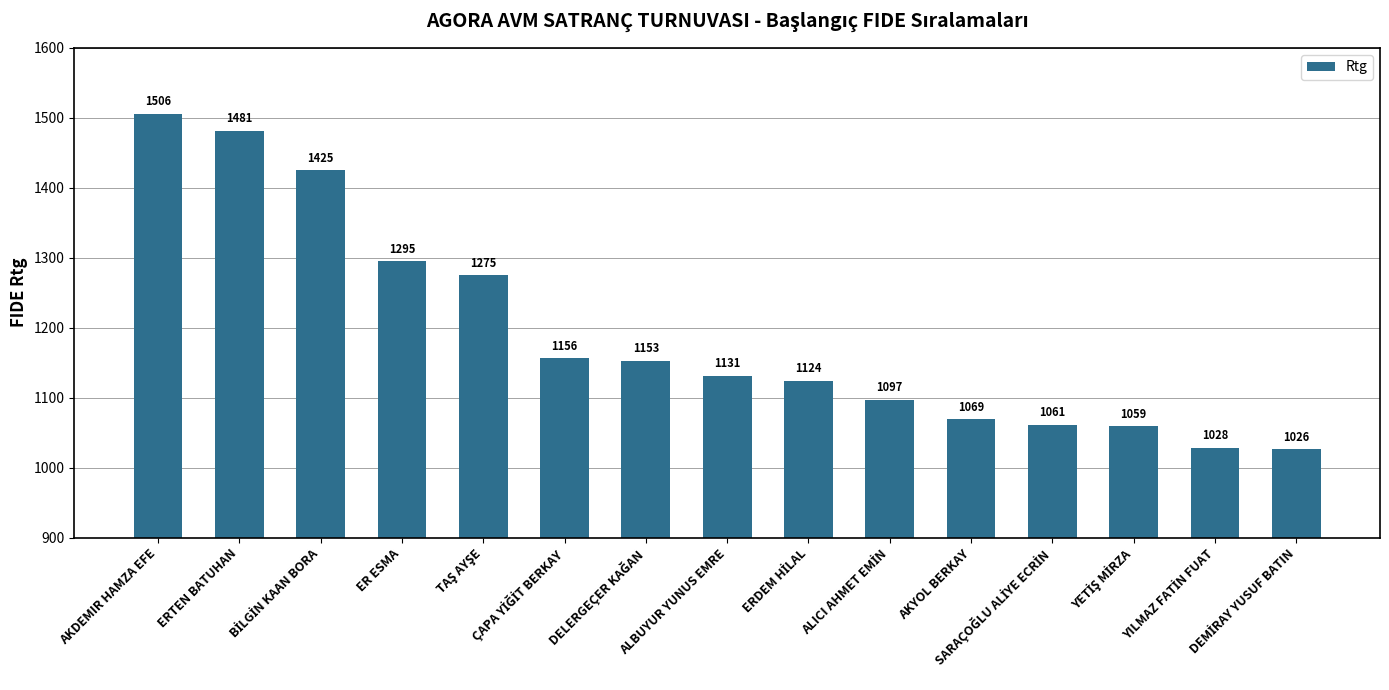

What is the smallest value displayed?

1026